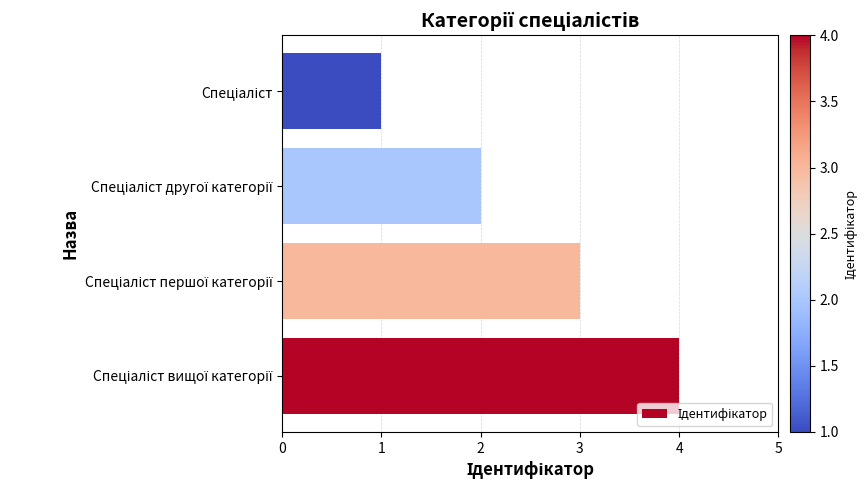

What is the maximum value shown in the chart?

4